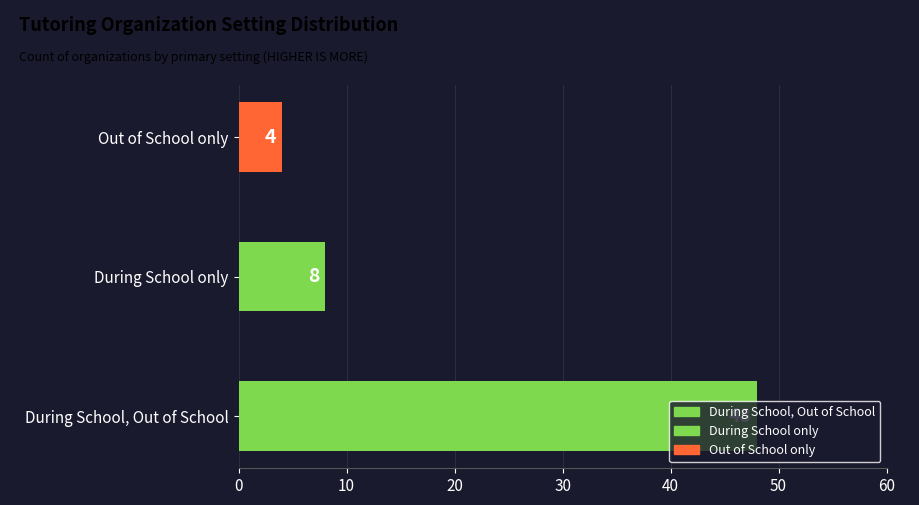

What is the minimum value shown in the chart?

4